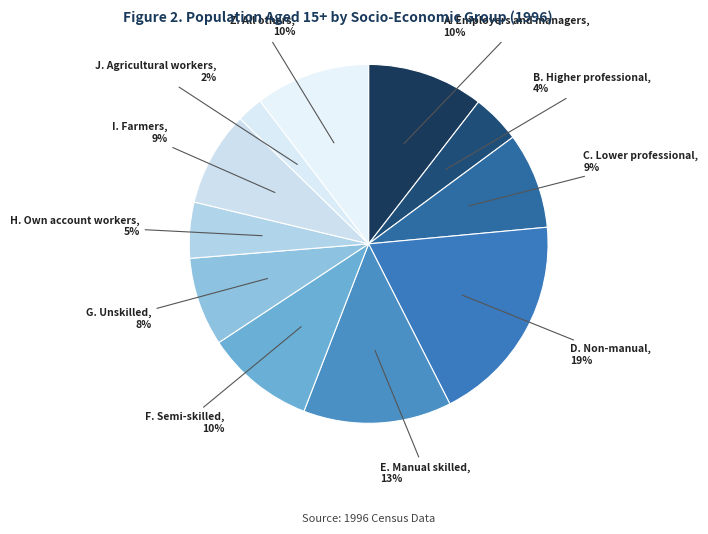

What is the largest slice in the pie chart?

D. Non-manual